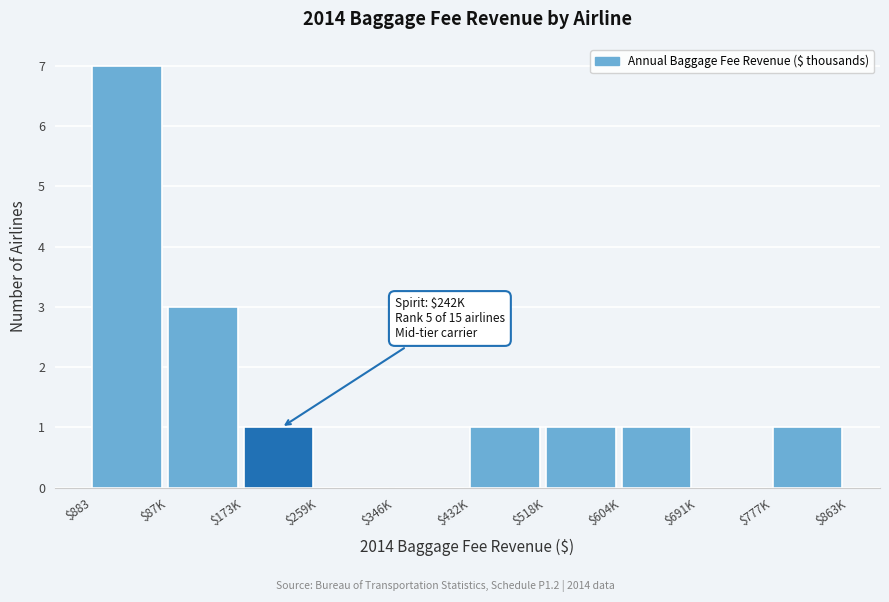

What is the maximum value shown in the chart?

7